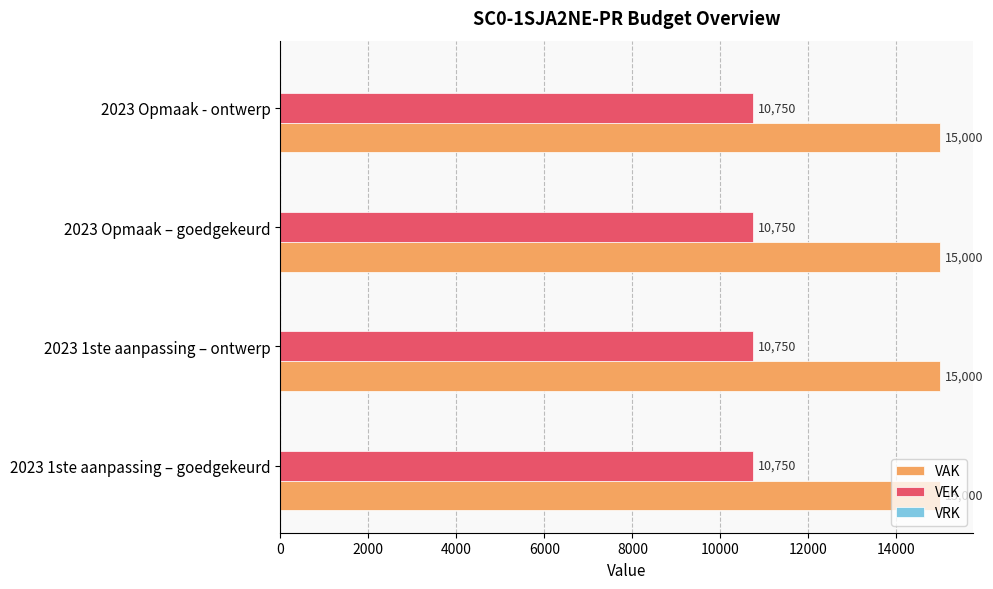

What is the maximum value for VEK?

10750